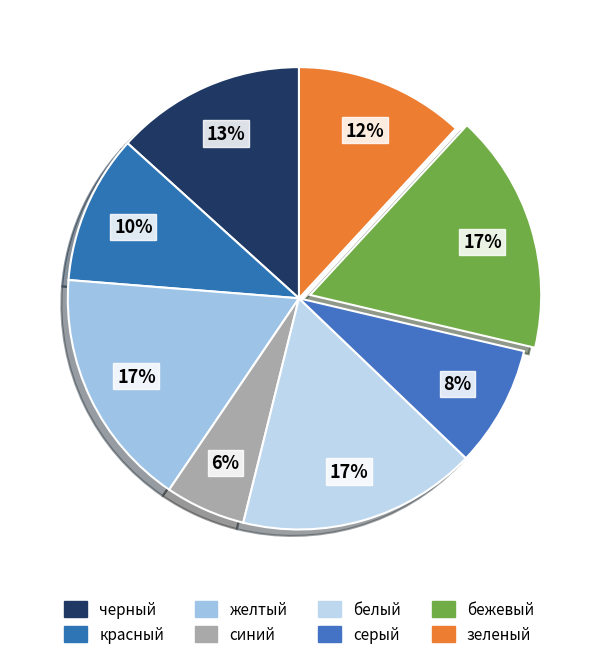

The зеленый slice represents 12% of the pie. True or false?

True